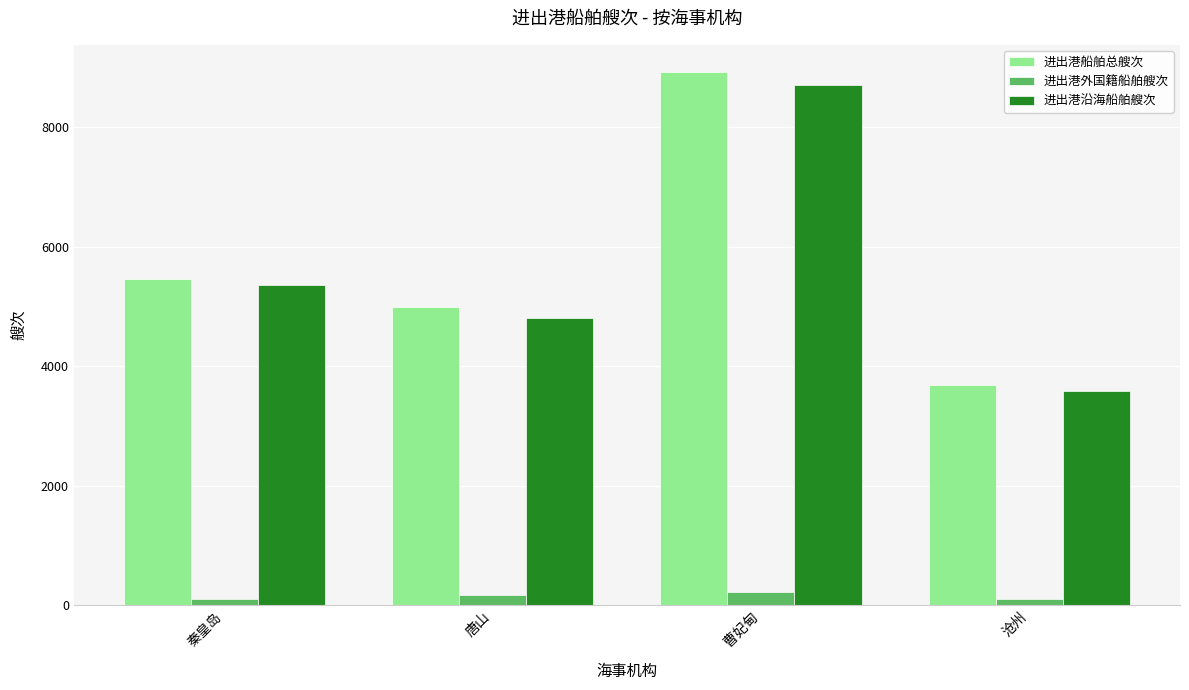

At 曹妃甸, list the series in order from largest to smallest.

进出港船舶总艘次, 进出港沿海船舶艘次, 进出港外国籍船舶艘次